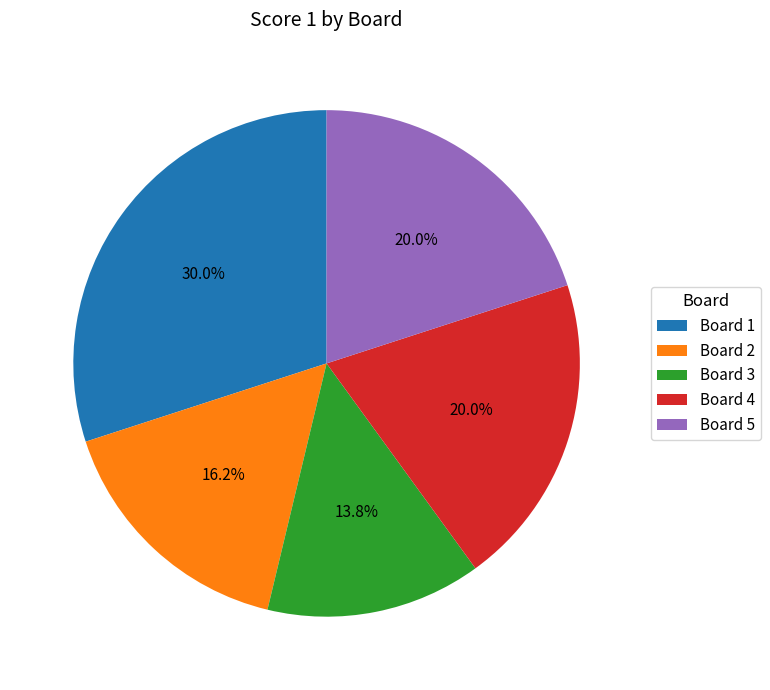

Does any single category account for the majority?

No